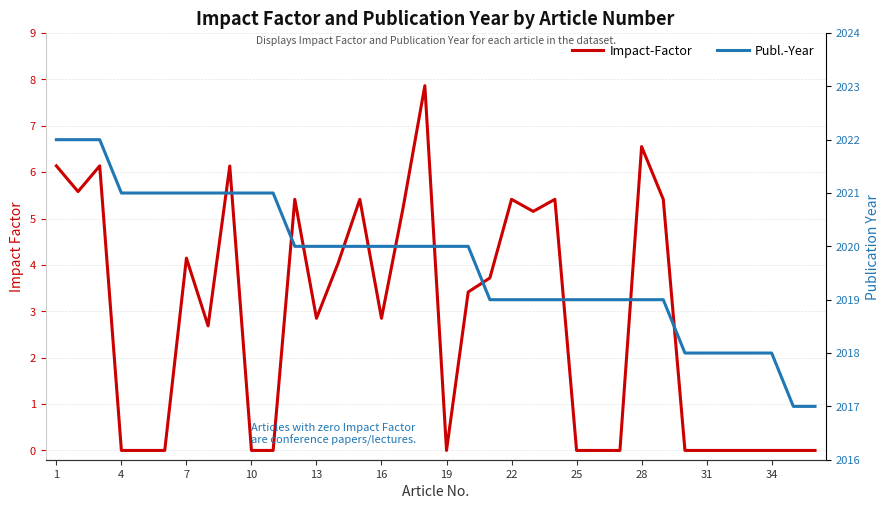

Does the chart have visible grid lines?

Yes